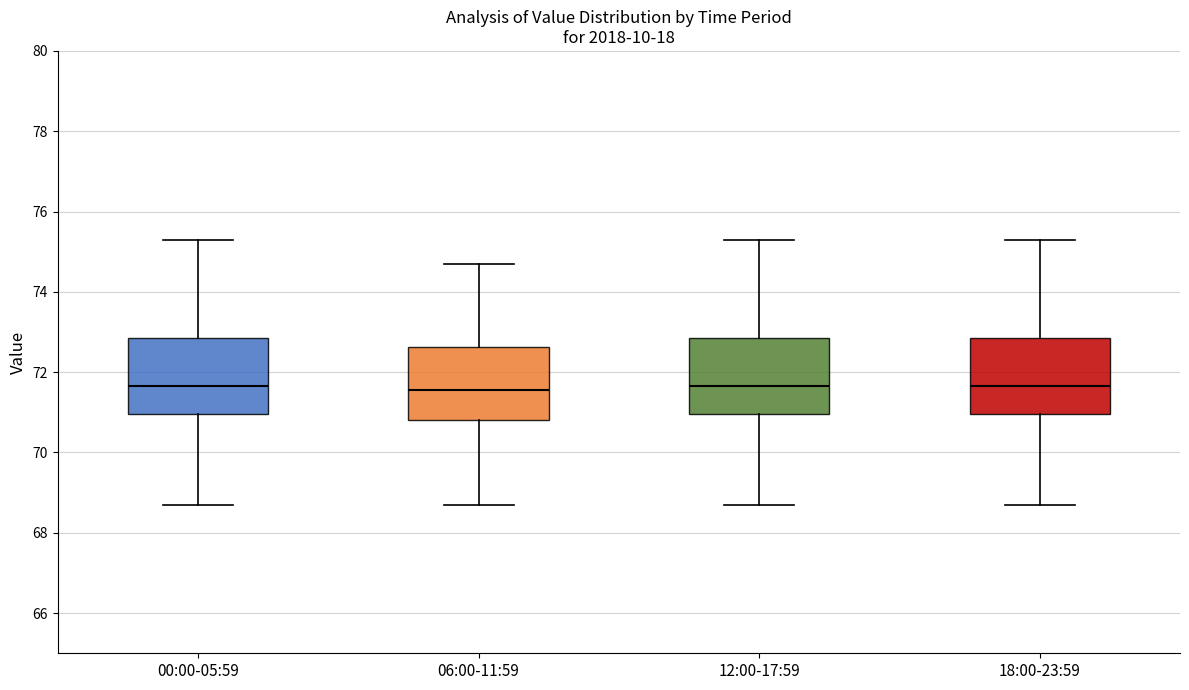

Reading left to right, read every box against the y-axis: the position of its median line, the range the box covers, and the ends of its whiskers. The values are not printed on the chart, so give them approximately, as read against the axis.

00:00-05:59: median 71.6, box 71.0 to 72.8, whiskers 68.8 to 75.4
06:00-11:59: median 71.6, box 70.8 to 72.6, whiskers 68.8 to 74.8
12:00-17:59: median 71.6, box 71.0 to 72.8, whiskers 68.8 to 75.4
18:00-23:59: median 71.6, box 71.0 to 72.8, whiskers 68.8 to 75.4